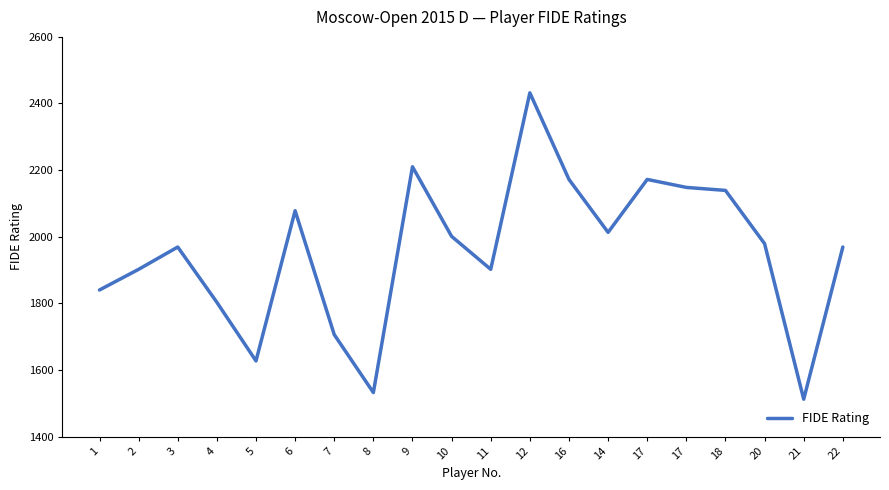

What is the change in value from 1 to 22?

+129